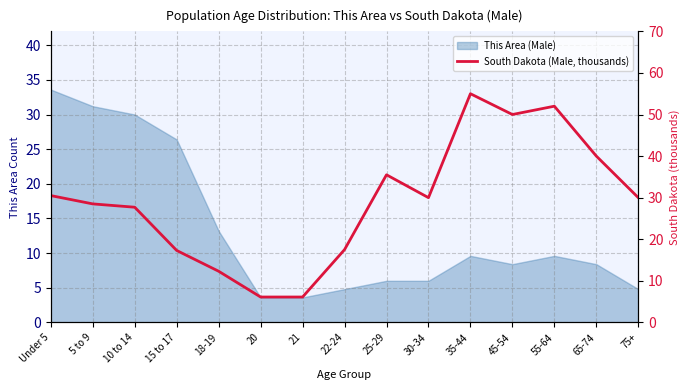

What is the smallest value displayed?

6.1